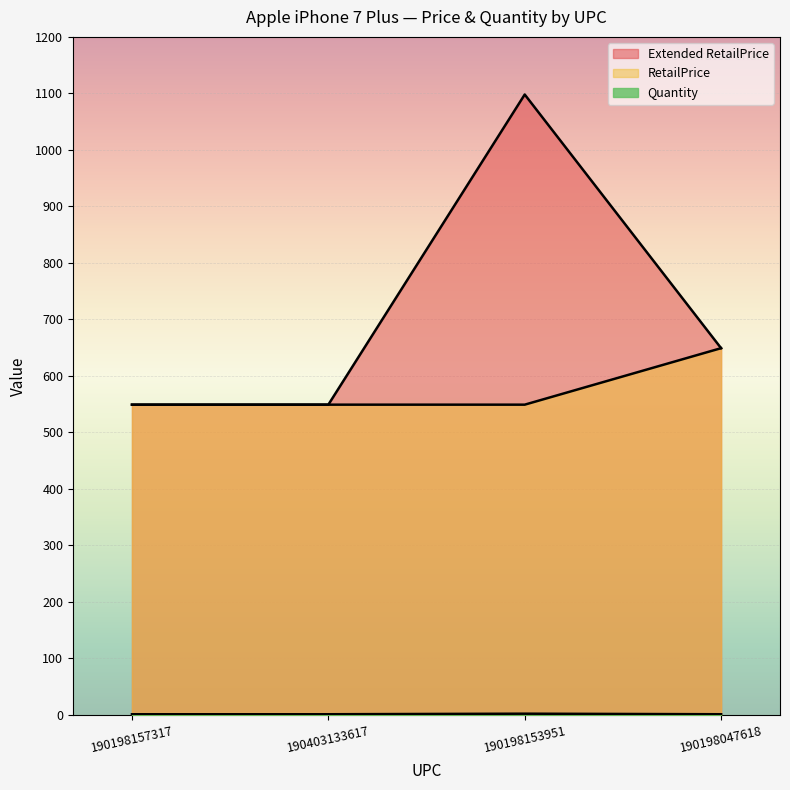

Read the Quantity value at 190198157317.

1